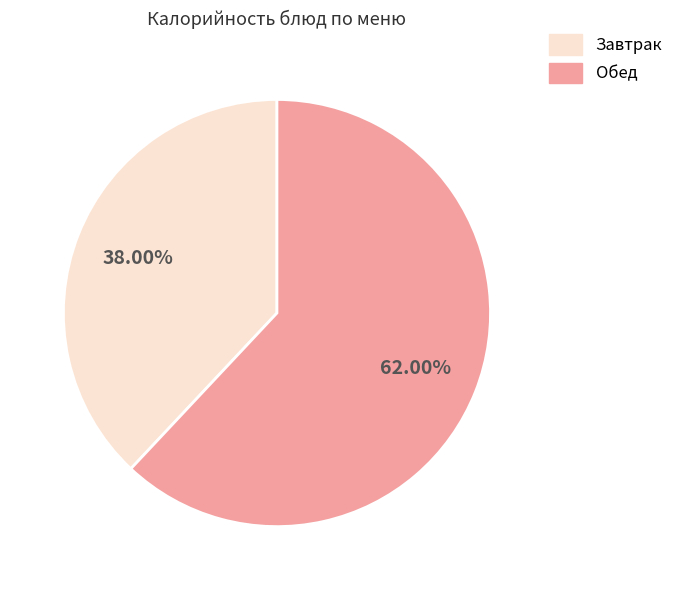

Does any single category account for the majority?

Yes